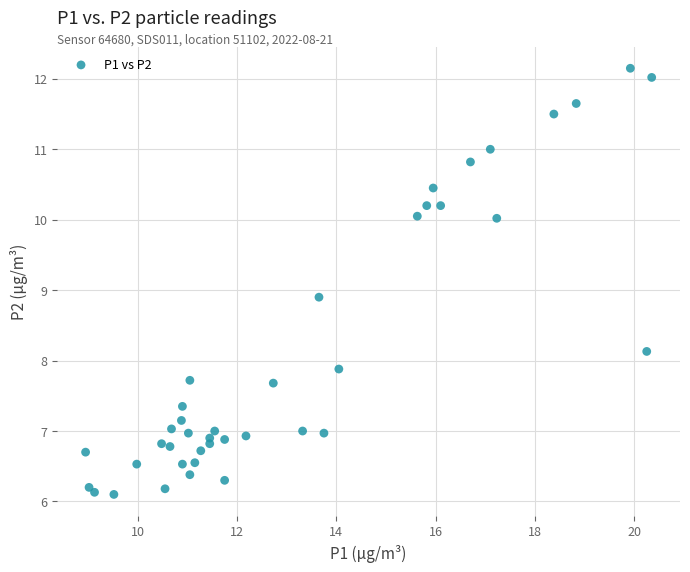

What is the range of X values (max minus min)?

11.4